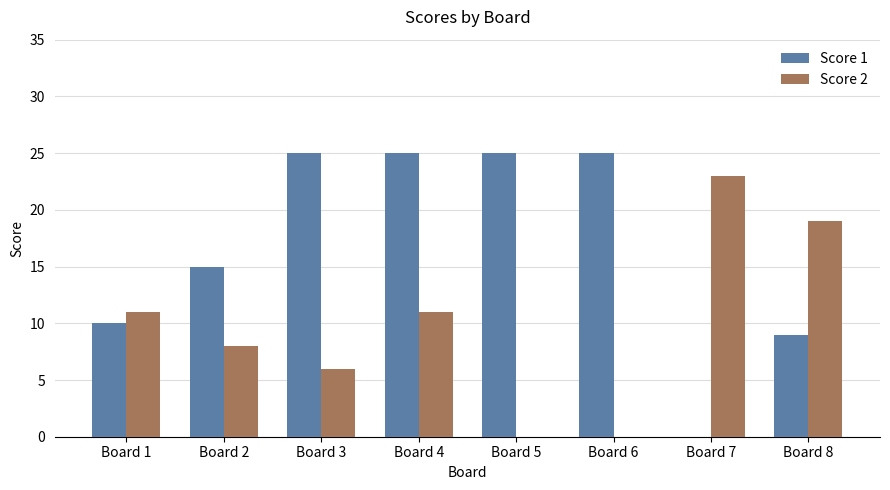

What is the average value of the Score 2 series?

10